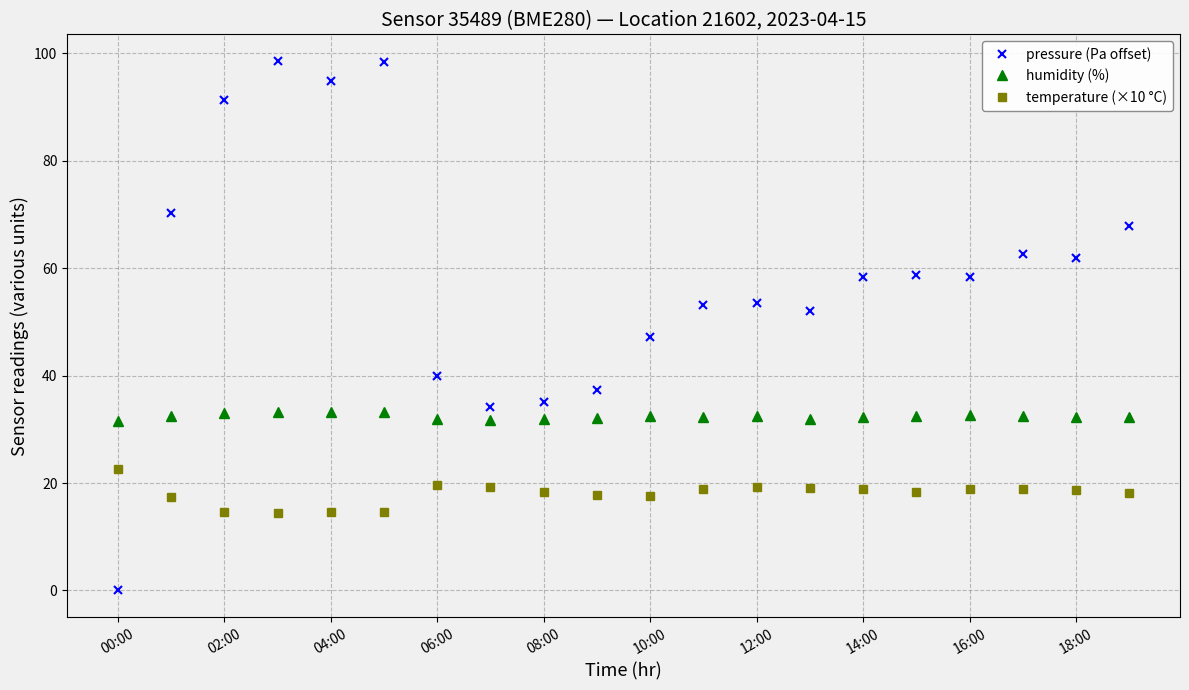

Count the number of data series in this chart.

3